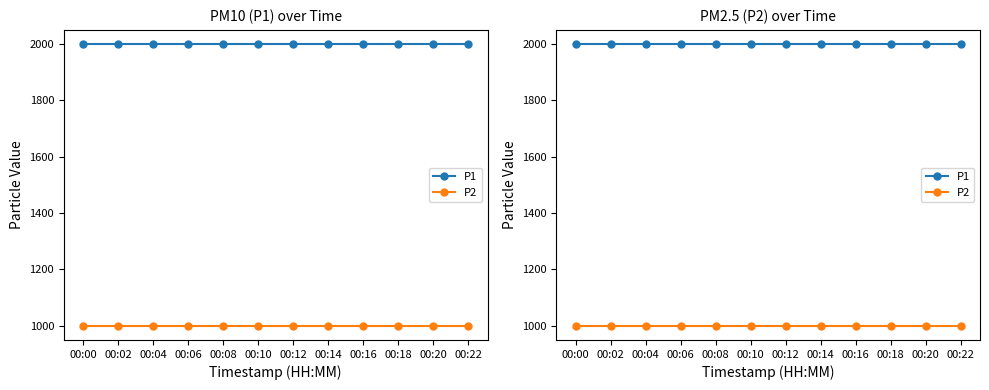

What is the smallest value displayed?

999.9